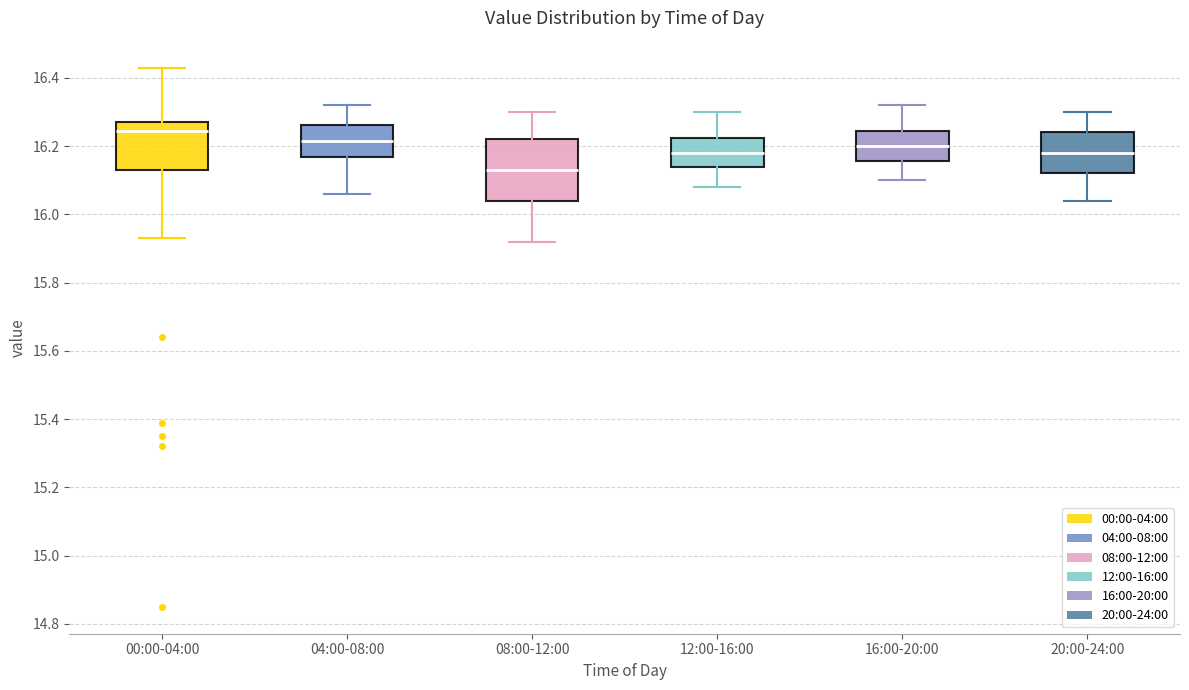

Where does the upper whisker of the box for 04:00-08:00 end on the y-axis? The values are not printed on the chart, so give them approximately, as read against the axis.

16.32